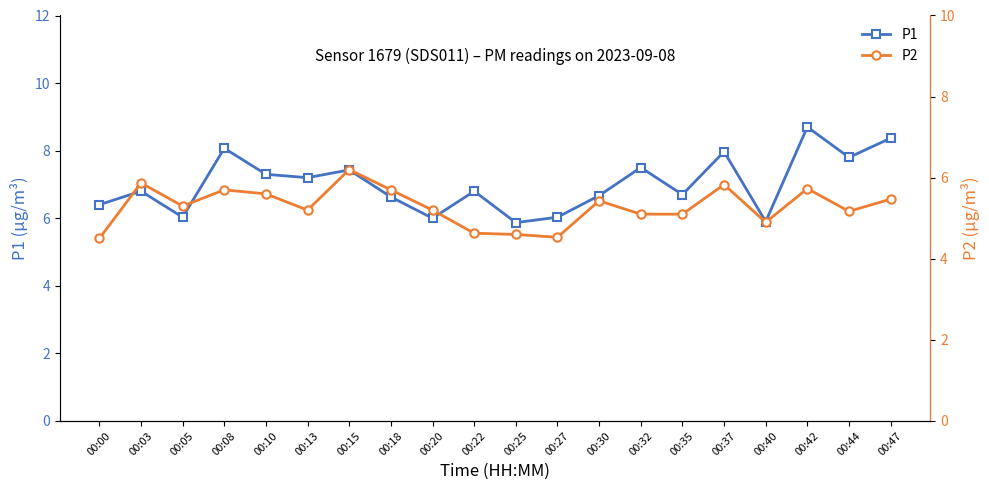

True or false: P1 has a value of 7.5 at 00:32.

True